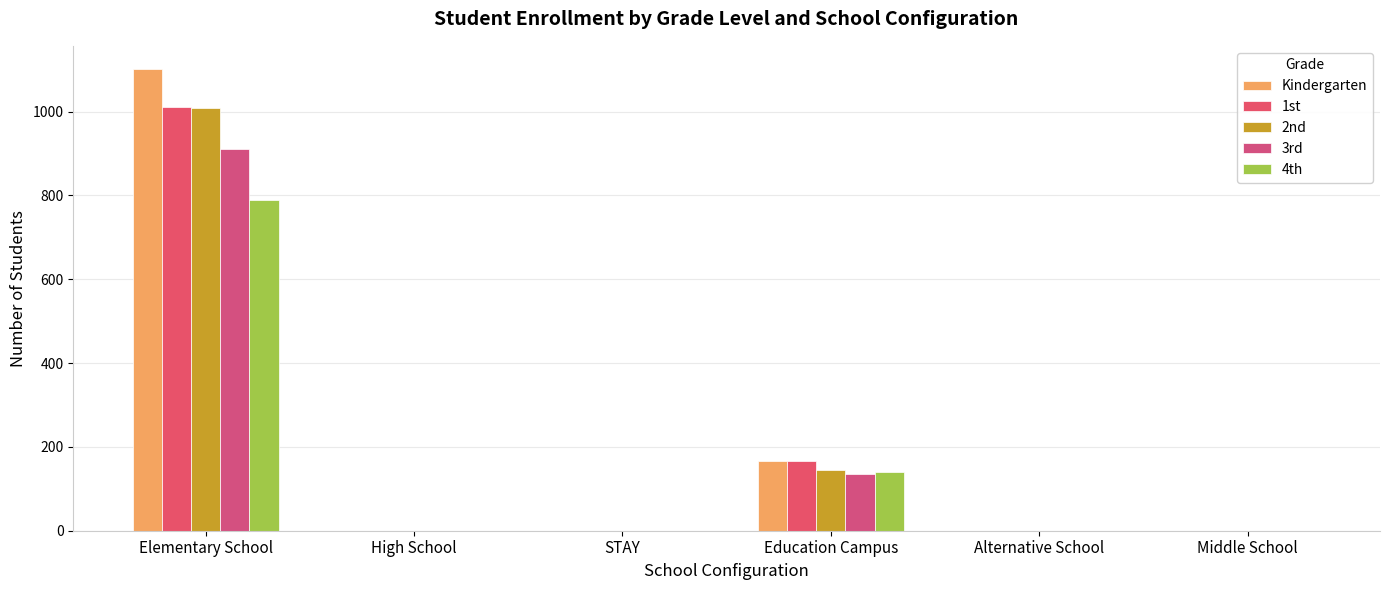

What are all the series names shown in the legend?

Kindergarten, 1st, 2nd, 3rd, 4th